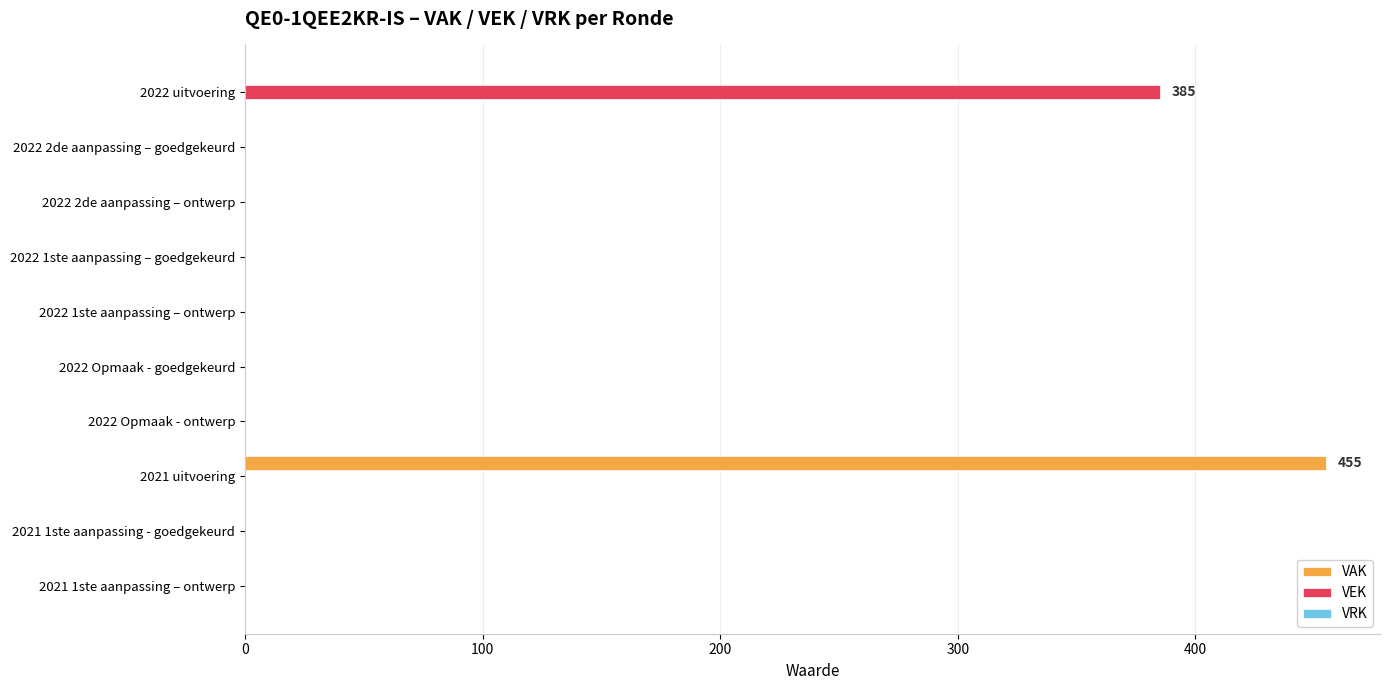

At which category does the chart reach its peak across all series?

2021 uitvoering